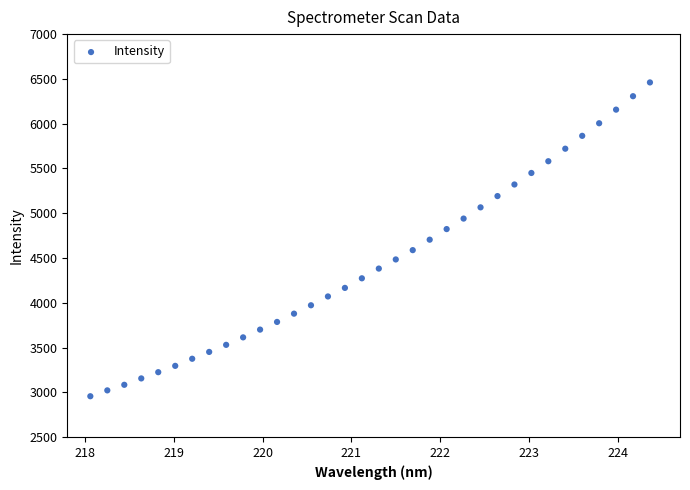

What is the range of Y values (max minus min)?

3504.2